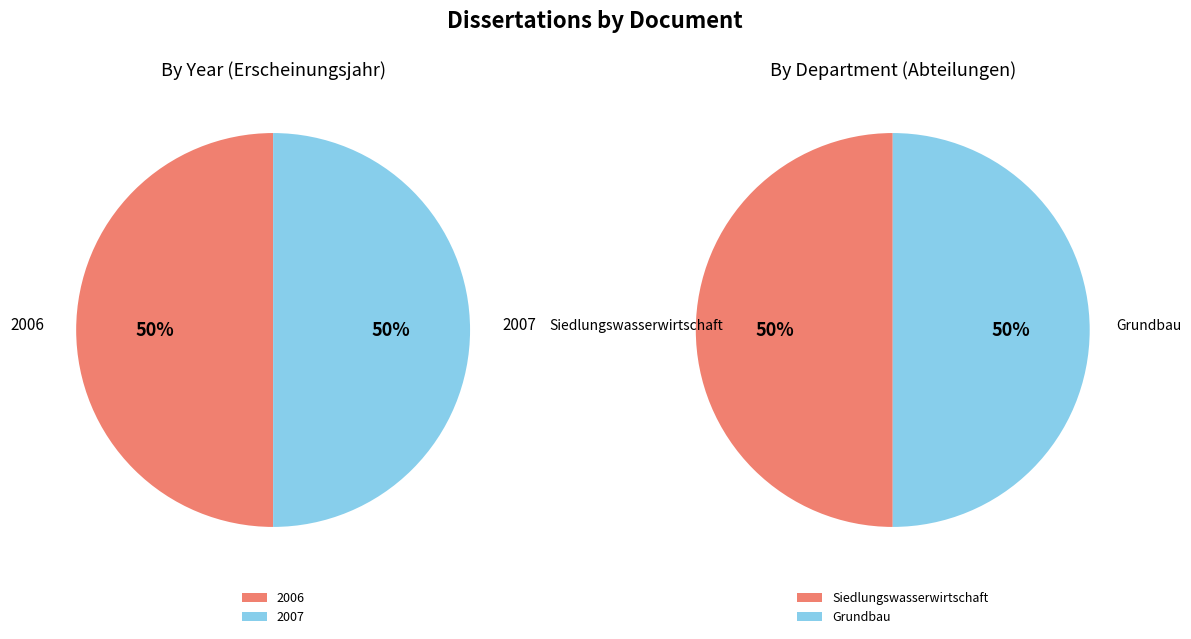

Does OPUS4-813 represent more than half of the total?

No